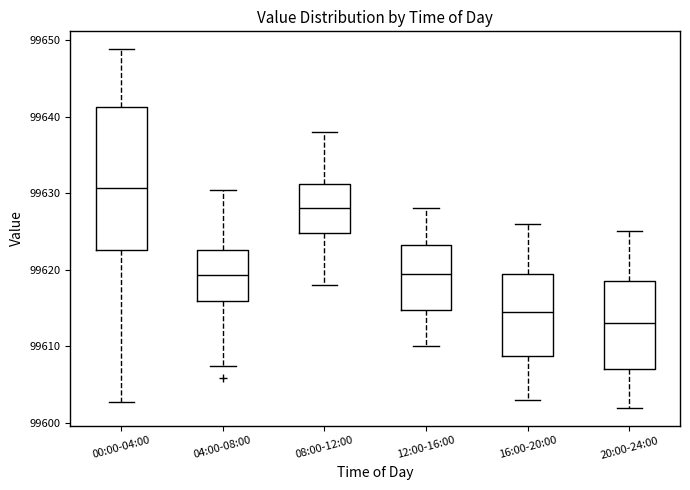

Comparing the boxes themselves (not the whiskers), which one is the tallest?

00:00-04:00